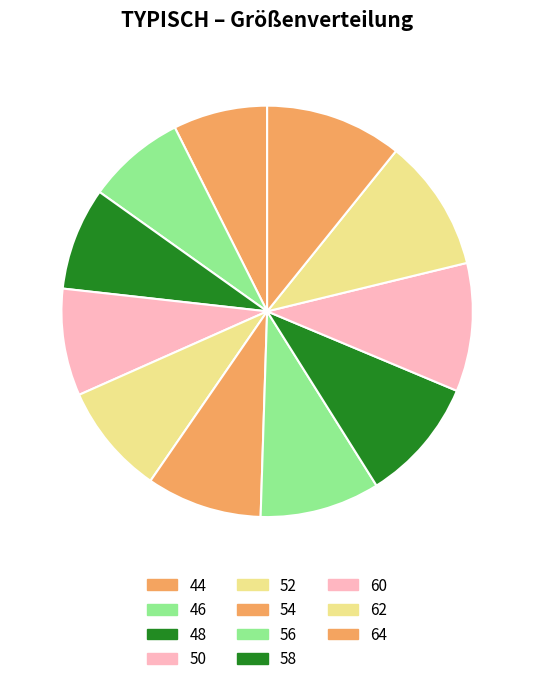

To the nearest percent, what is the difference between the largest and smallest slice percentages?

3%